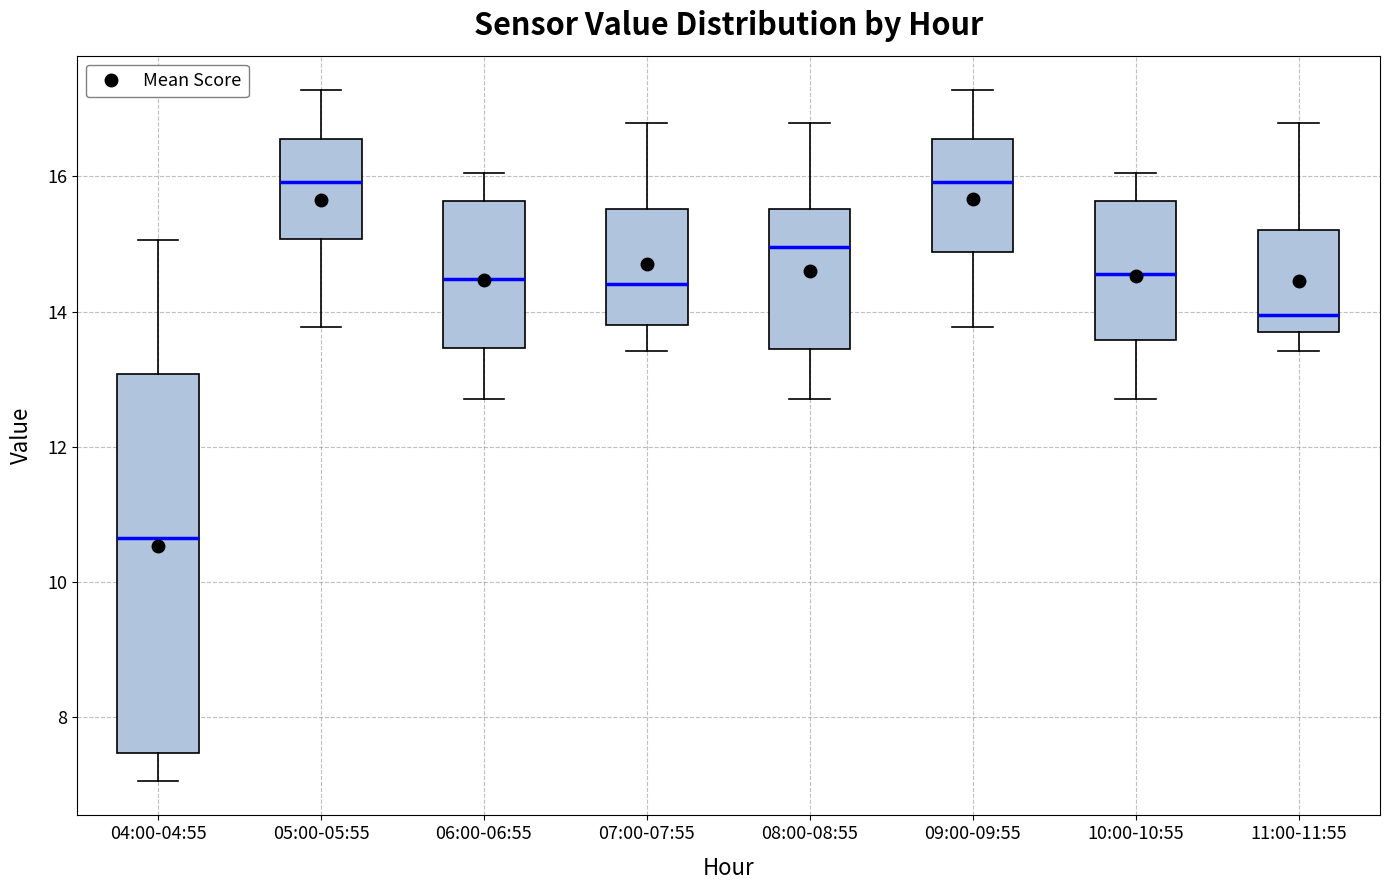

Reading left to right, read every box against the y-axis: the position of its median line, the range the box covers, and the ends of its whiskers. The values are not printed on the chart, so give them approximately, as read against the axis.

04:00-04:55: median 10.6, box 7.4 to 13.0, whiskers 7.0 to 15.0
05:00-05:55: median 16.0, box 15.0 to 16.6, whiskers 13.8 to 17.2
06:00-06:55: median 14.4, box 13.4 to 15.6, whiskers 12.8 to 16.0
07:00-07:55: median 14.4, box 13.8 to 15.6, whiskers 13.4 to 16.8
08:00-08:55: median 15.0, box 13.4 to 15.6, whiskers 12.8 to 16.8
09:00-09:55: median 16.0, box 14.8 to 16.6, whiskers 13.8 to 17.2
10:00-10:55: median 14.6, box 13.6 to 15.6, whiskers 12.8 to 16.0
11:00-11:55: median 14.0, box 13.6 to 15.2, whiskers 13.4 to 16.8